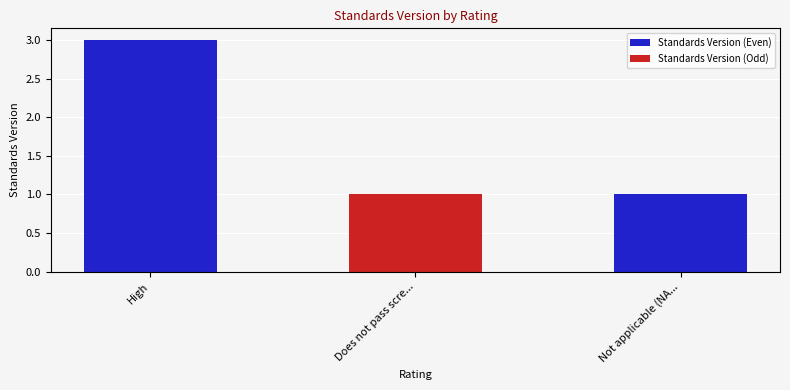

What is the maximum value shown in the chart?

3